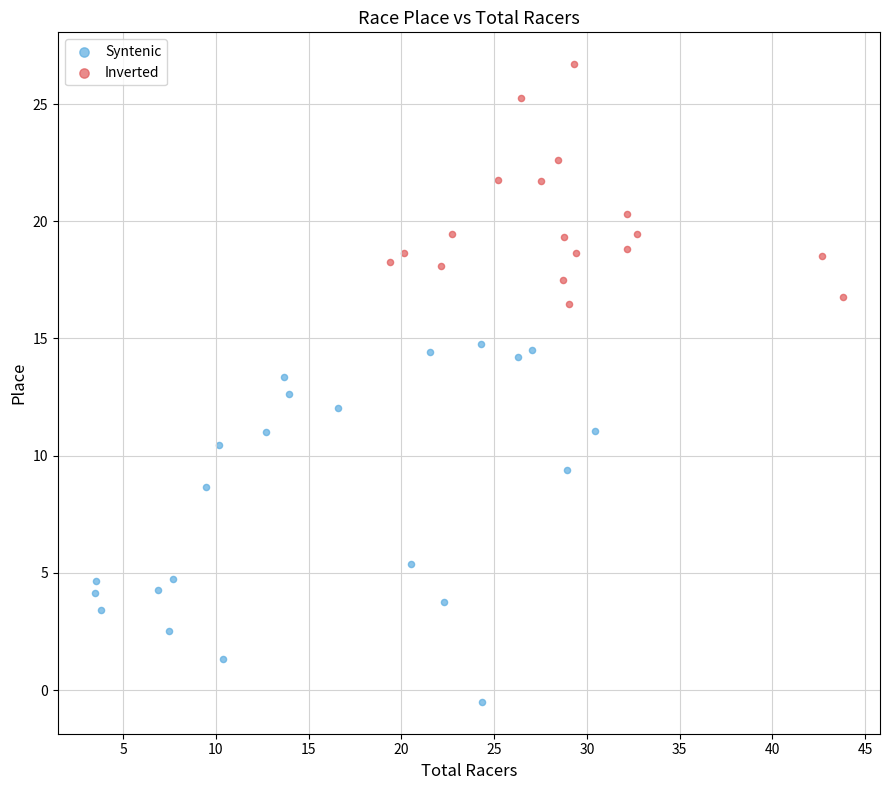

Which series contains the highest Y value?

Inverted